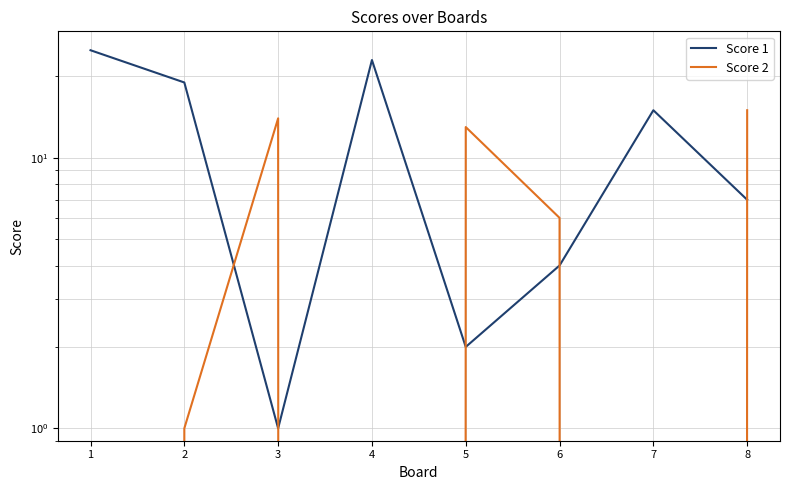

At which label does Score 2 first exceed 6?

3